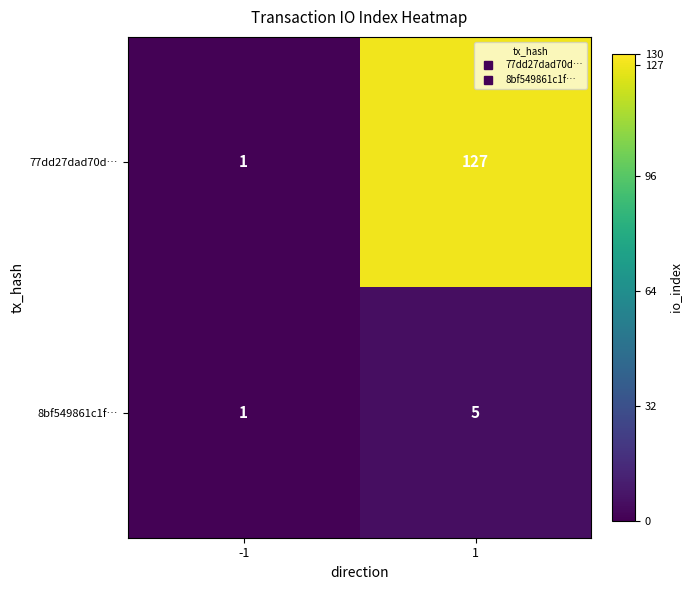

Rank the series at 1 from highest to lowest value.

77dd27dad70d…, 8bf549861c1f…